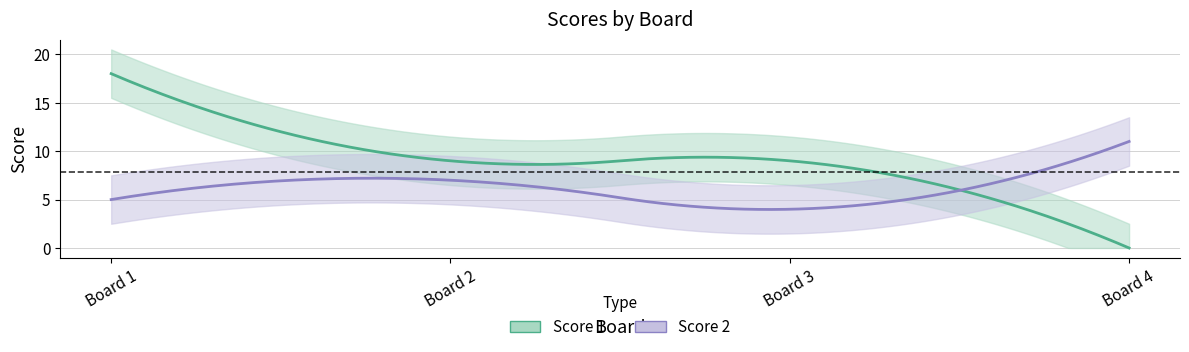

What are all the series names shown in the legend?

Score 1, Score 2